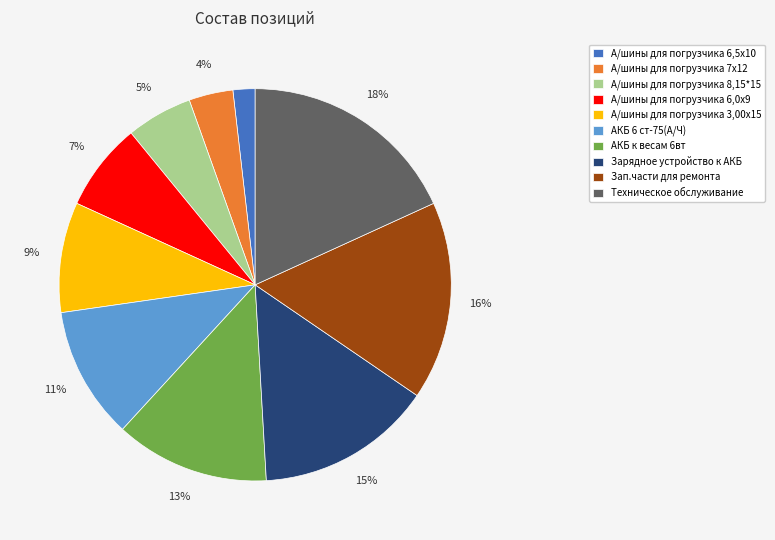

Is there a majority slice in this chart?

No